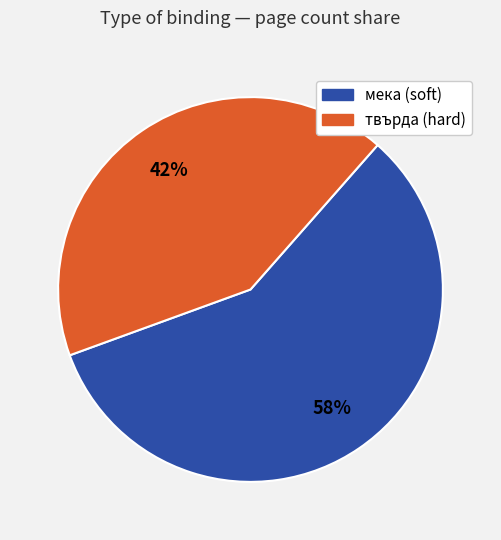

Does any single category account for the majority?

Yes